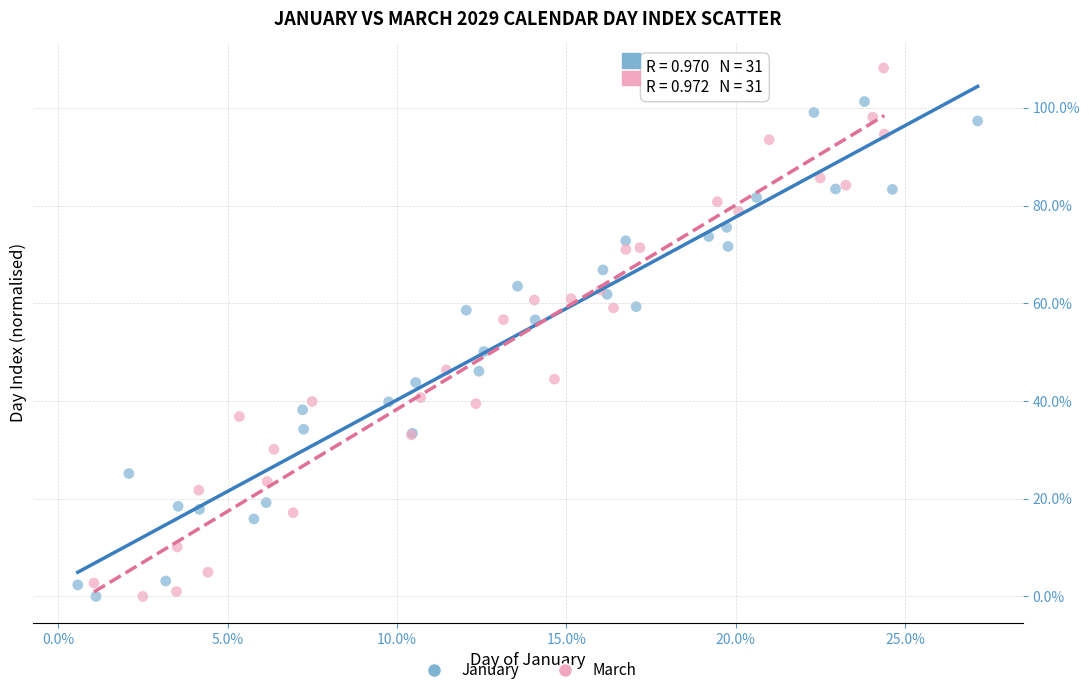

What are all the series names shown in the legend?

January, March